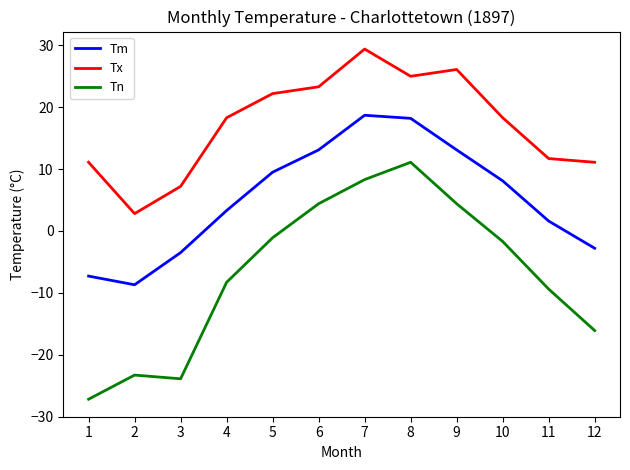

How many categories are shown in the chart?

12